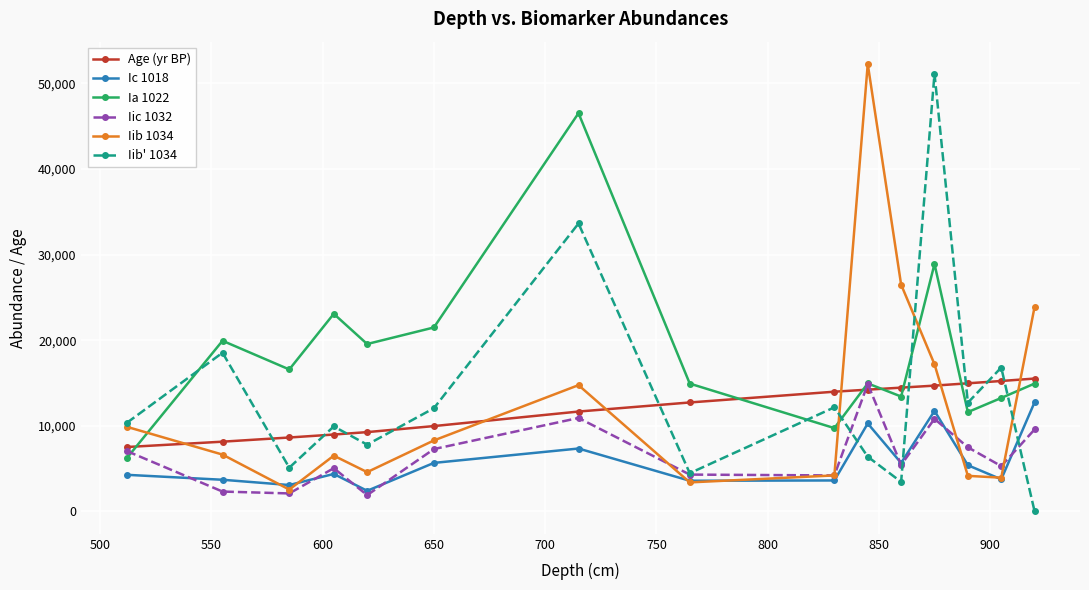

After their last crossing, which series has the higher values: Iic 1032 or Ia 1022?

Ia 1022